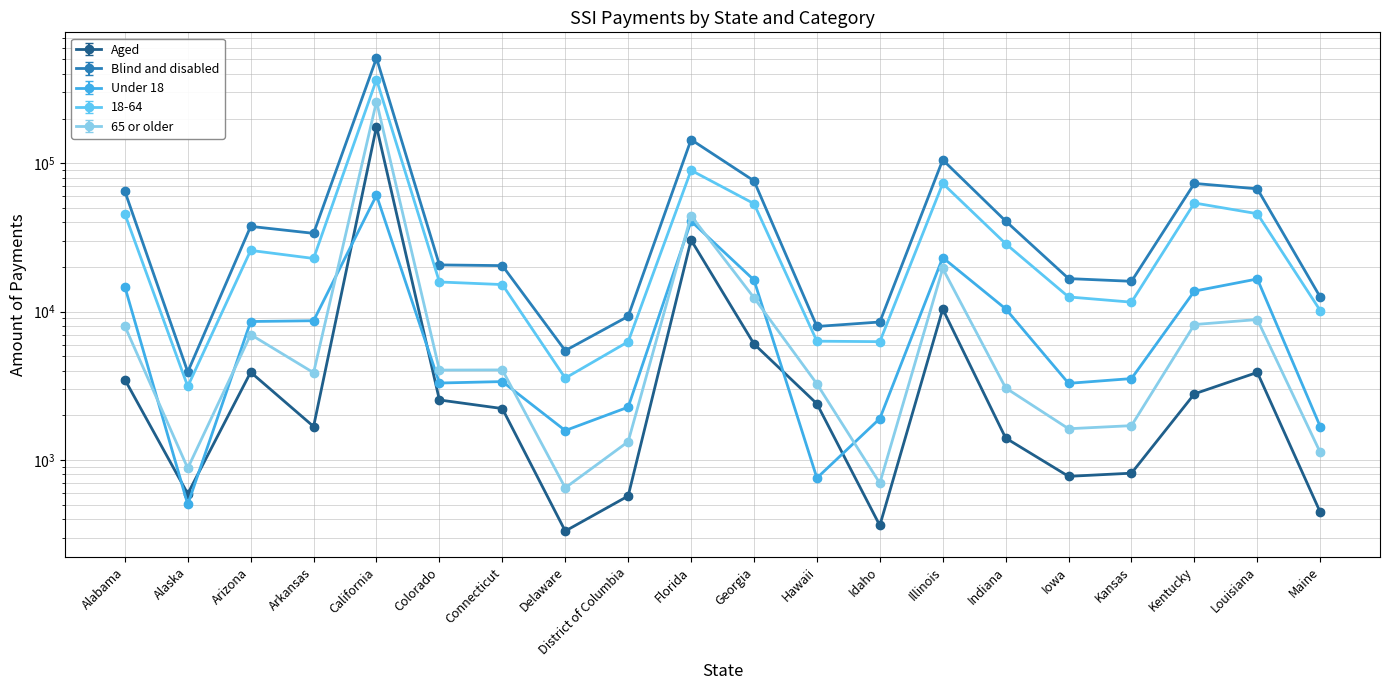

What is the difference between the maximum and minimum values in the 65 or older series?

259813.0